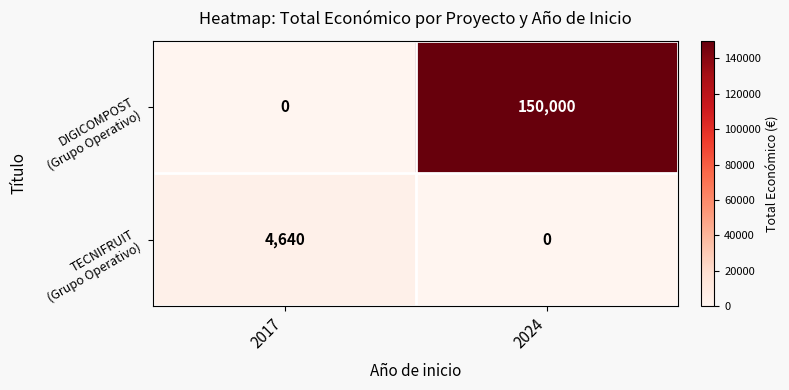

Count the number of categories in the chart.

2